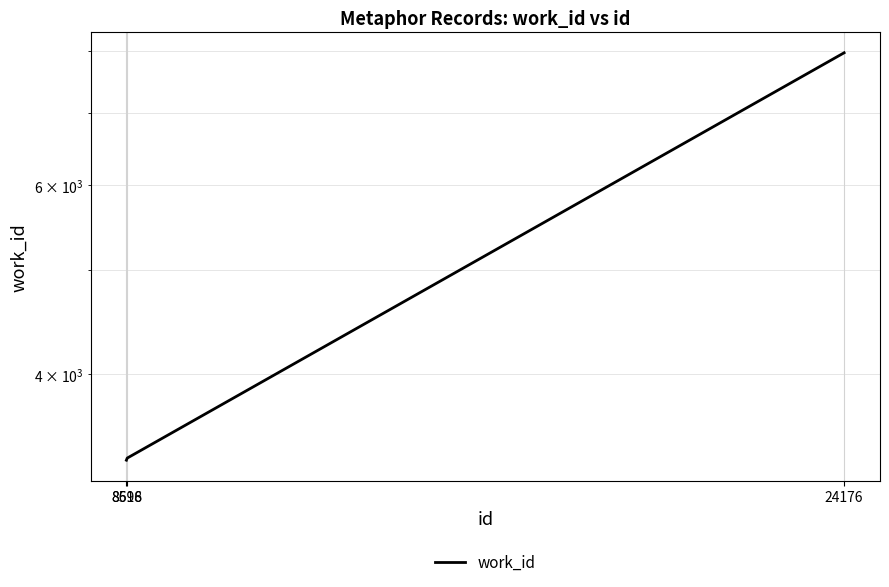

Which has a higher value, 8616 or 24176?

24176